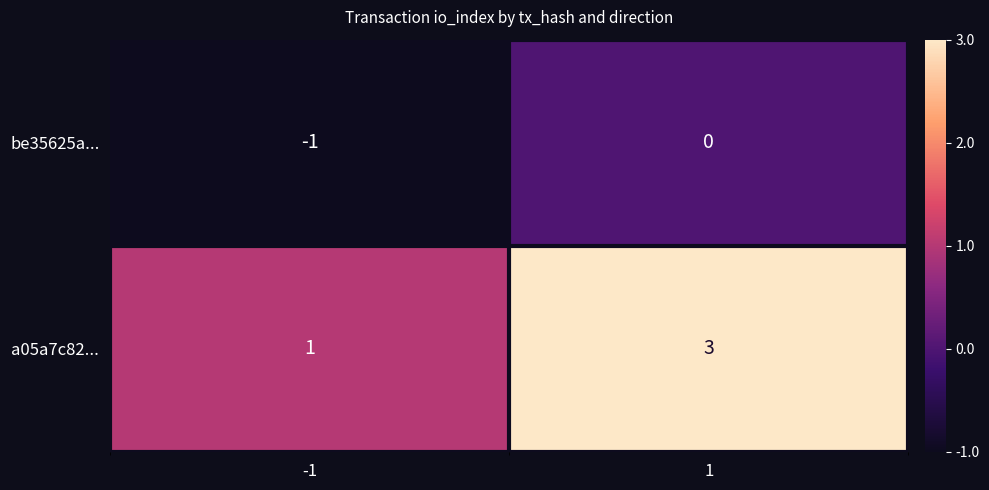

Reading left to right, list all the values displayed in this chart.

be35625a...: -1	0
a05a7c82...: 1	3